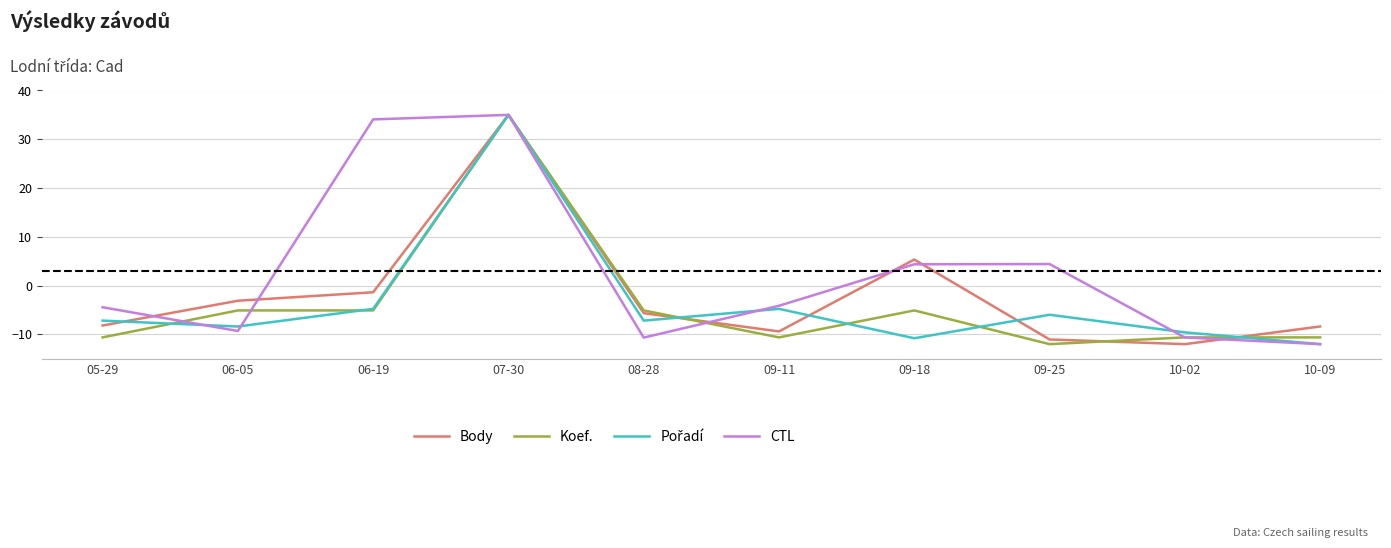

Which series has the largest total across all categories?

CTL